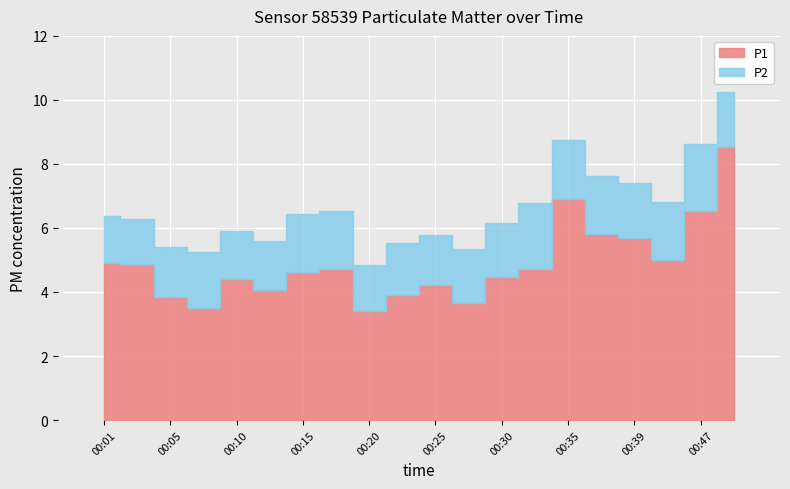

How many groups of bars are there?

20